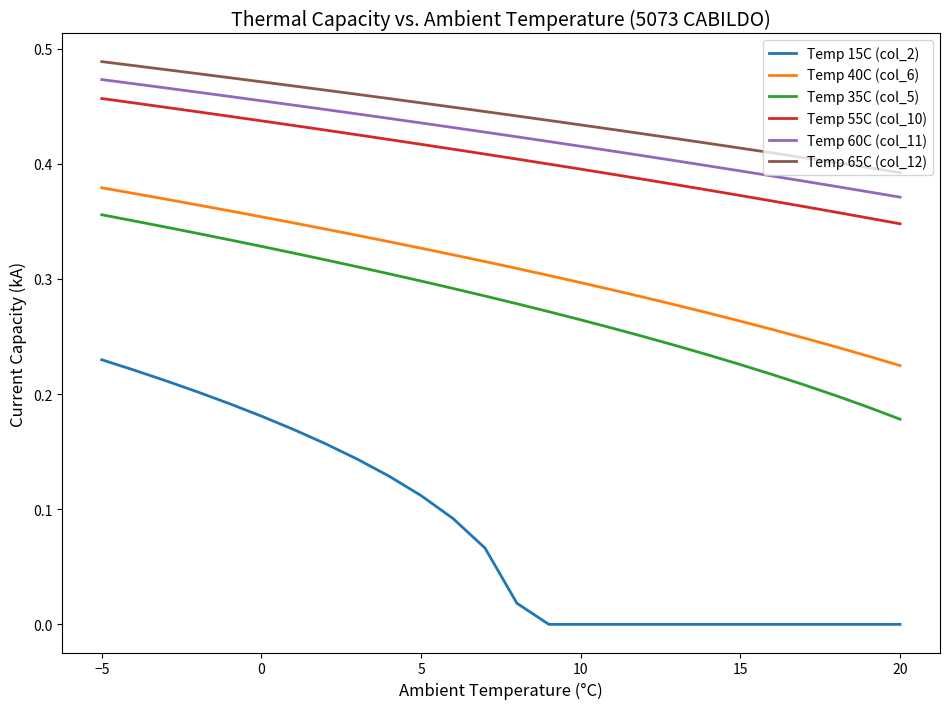

Which series has the largest range (max minus min)?

Temp 15C (col_2)